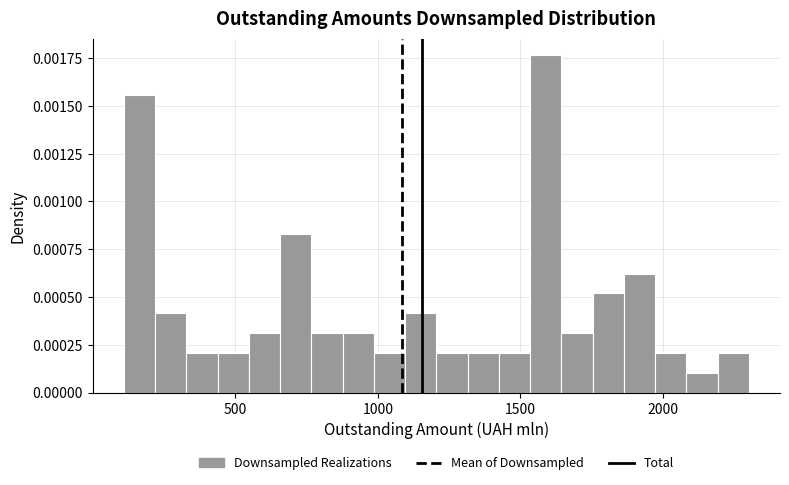

Around what value on the x-axis is the tallest bar? Give the approximate position of its centre, as read against the axis.

1600